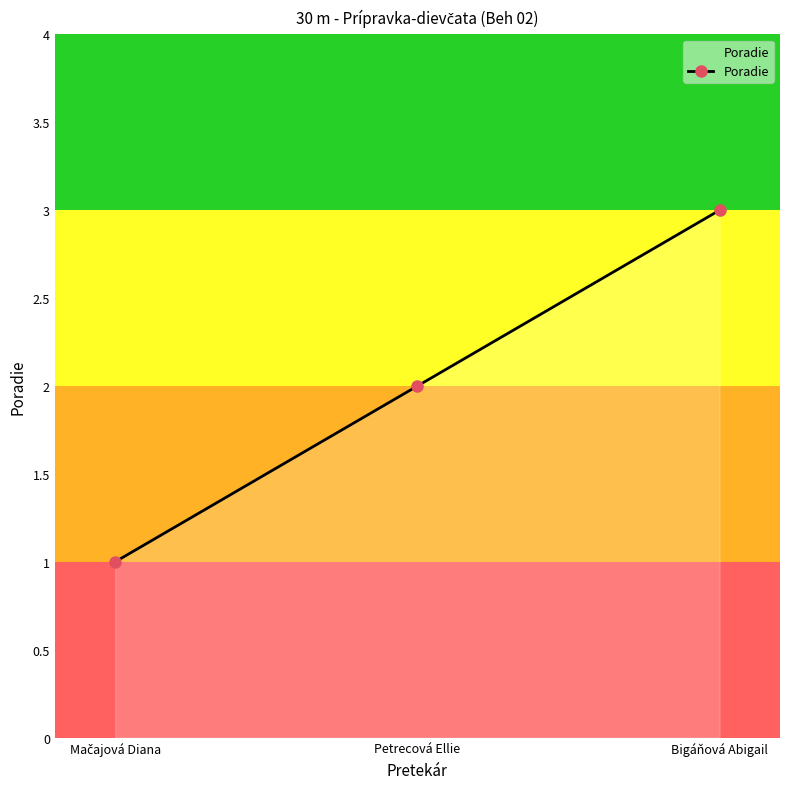

Which label corresponds to the largest value in the chart?

Bigáňová Abigail